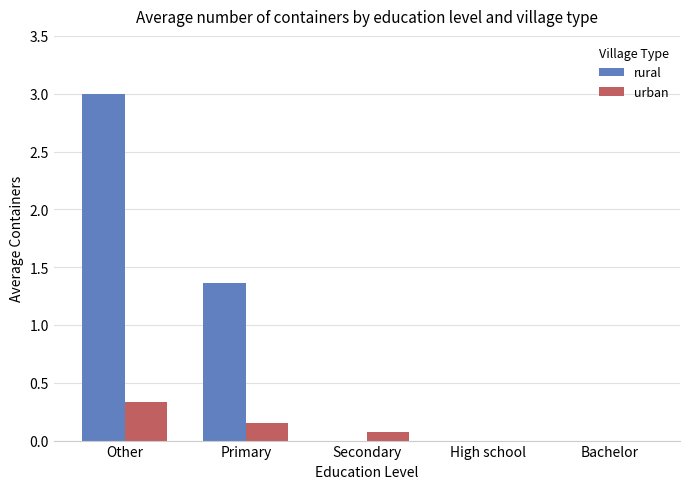

Is it true that rural equals 0.0 at High school?

True